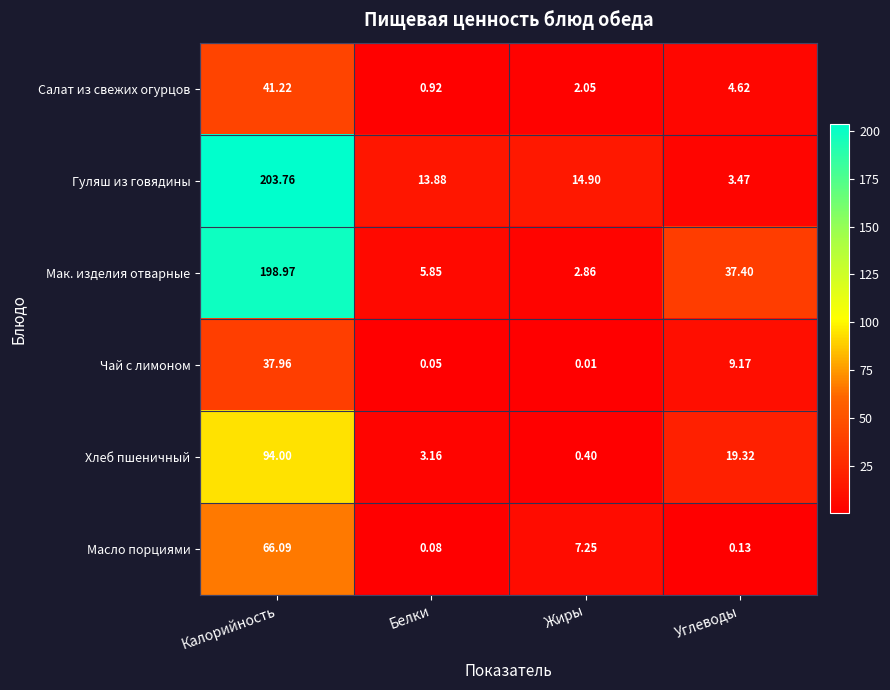

Which series has the largest total across all categories?

Мак. изделия отварные